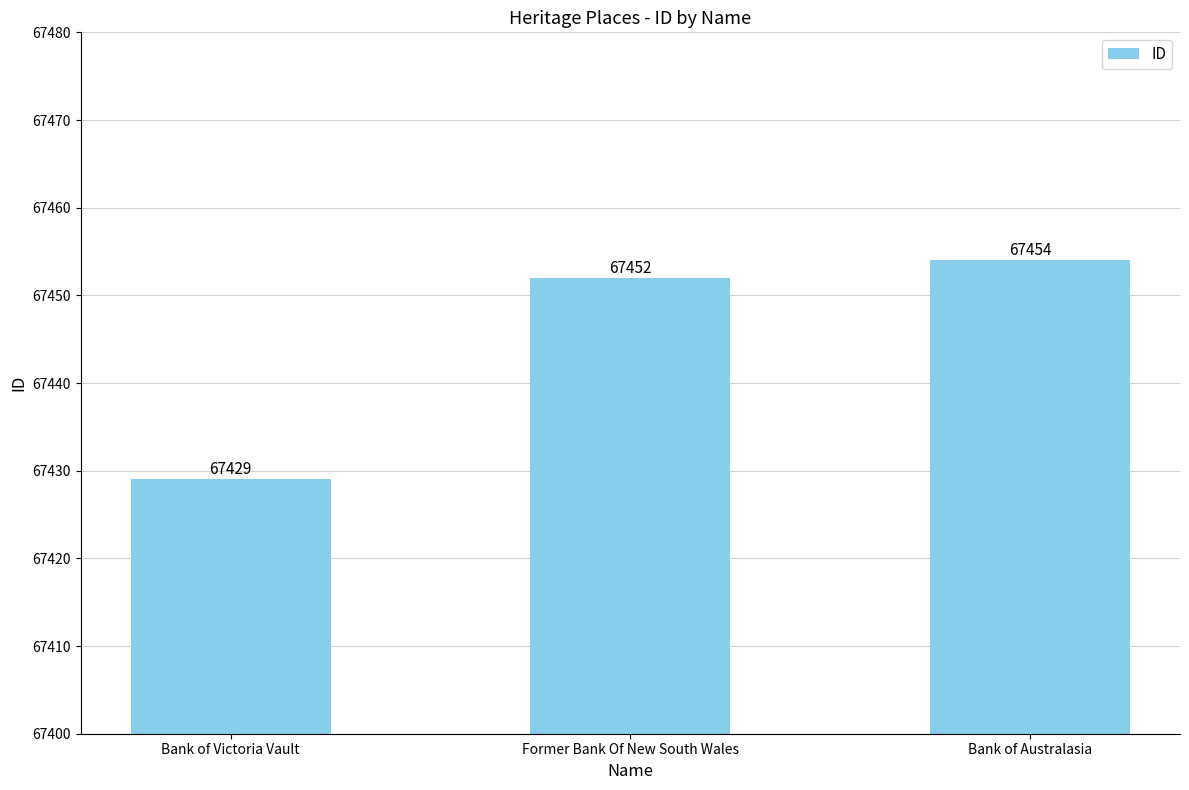

What is the ratio of the value at Bank of Australasia to the value at Former Bank Of New South Wales?

1.0